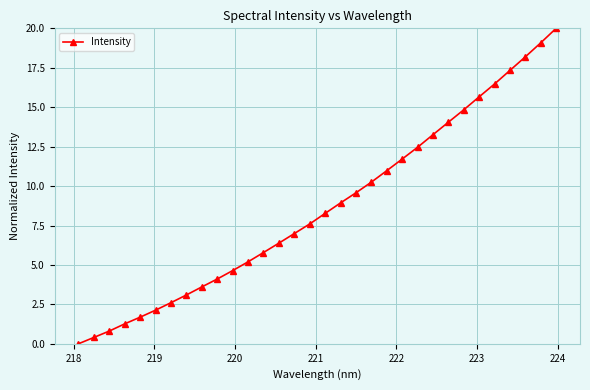

What is the value of the 11th point from the left?

4.6